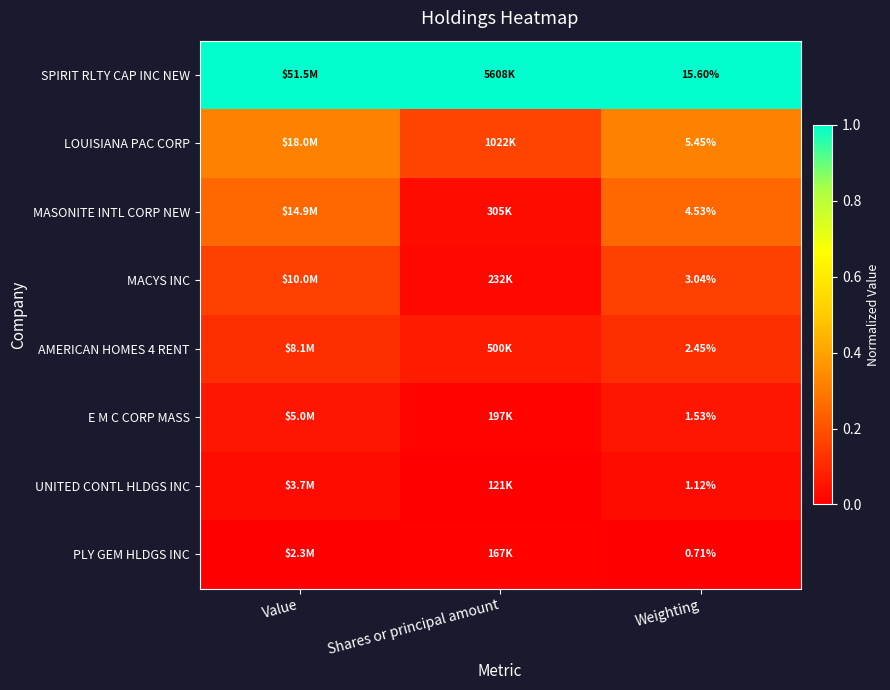

The E M C CORP MASS series shows 0.1 at Value. True or false?

True